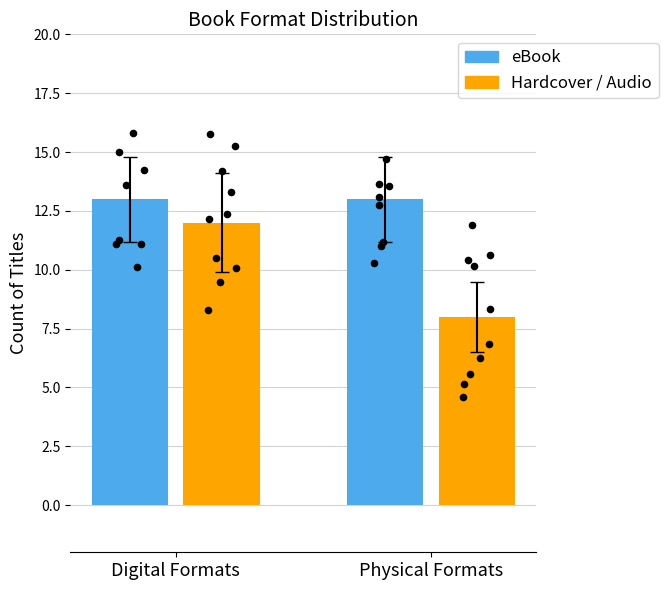

At which category is the sum across all series the highest?

Digital Formats